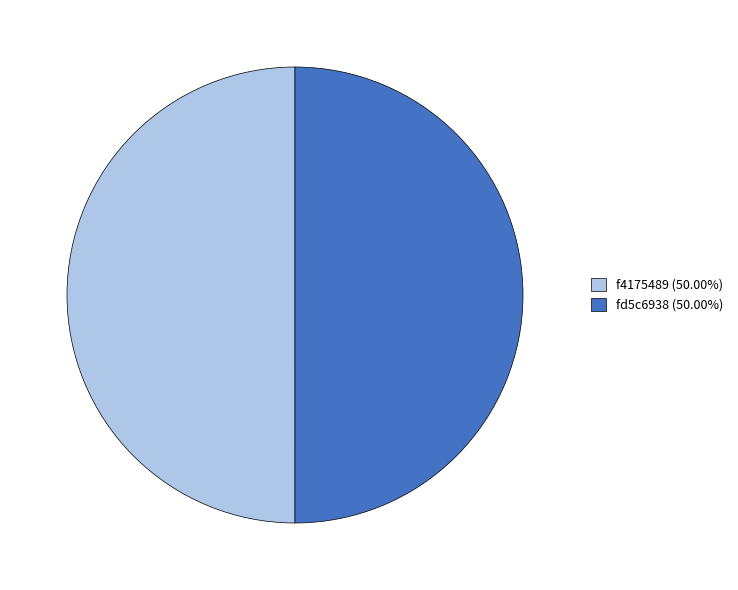

Approximately how many times larger is the value at f4175489 (50.00%) compared to fd5c6938 (50.00%)?

1.0